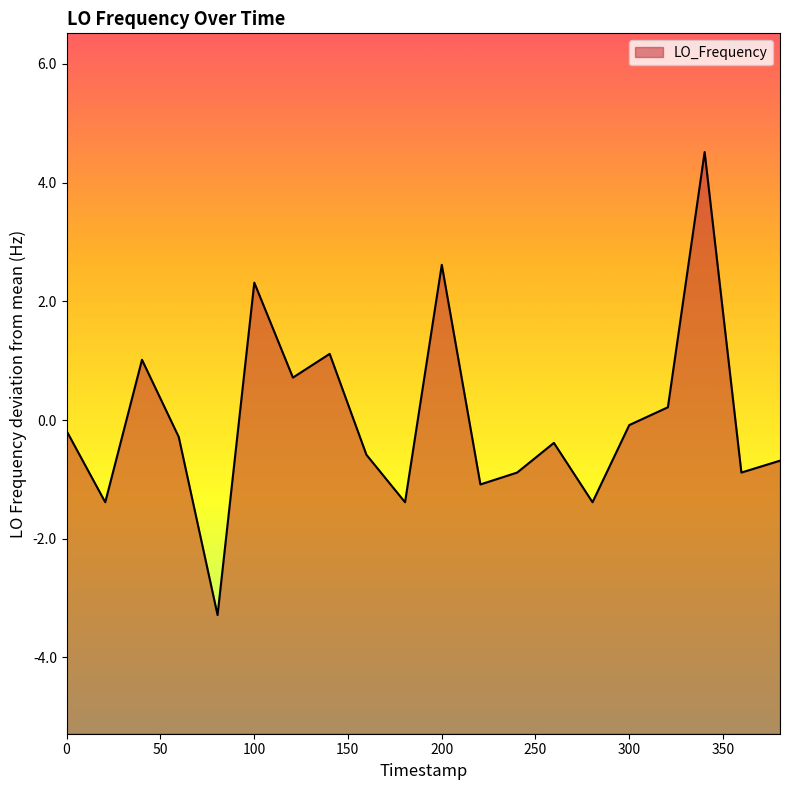

What is the smallest value displayed?

-3.3